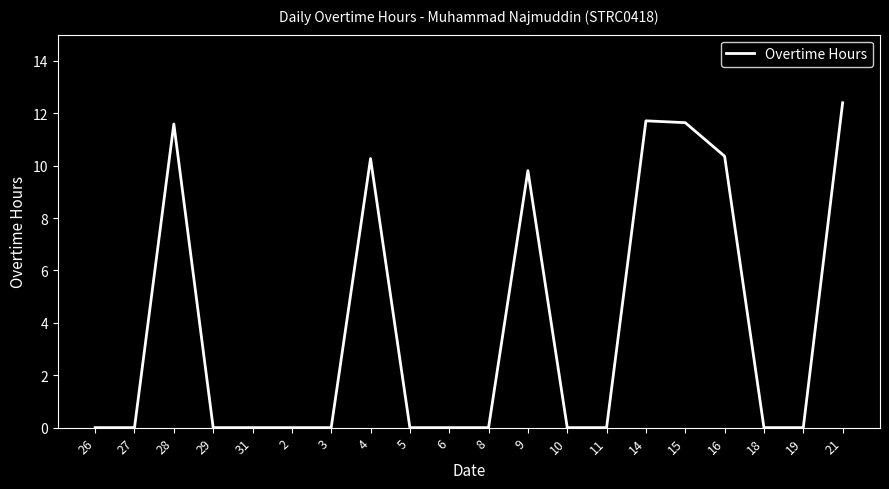

What is the sum of all values?

77.8